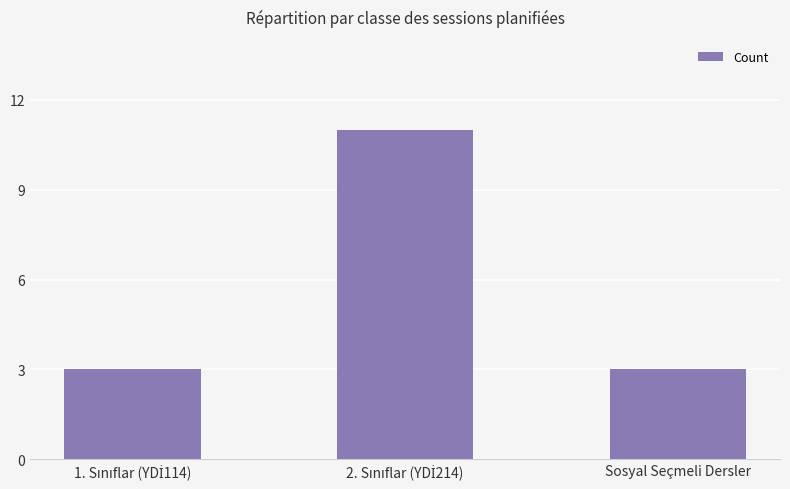

The chart shows a value of 2 at Sosyal Seçmeli Dersler. True or false?

False